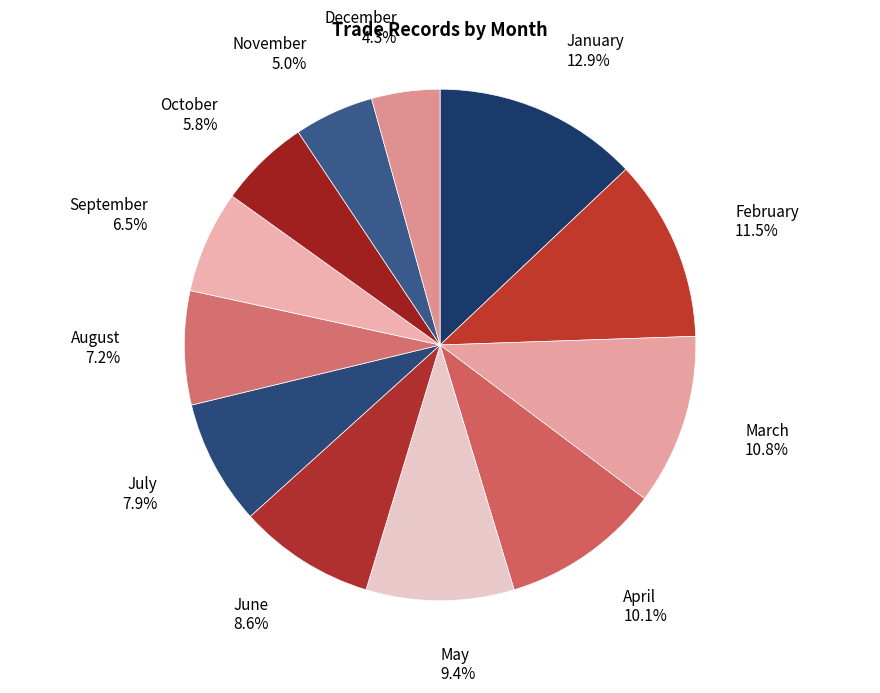

True or false: December accounts for 4% of the total.

True